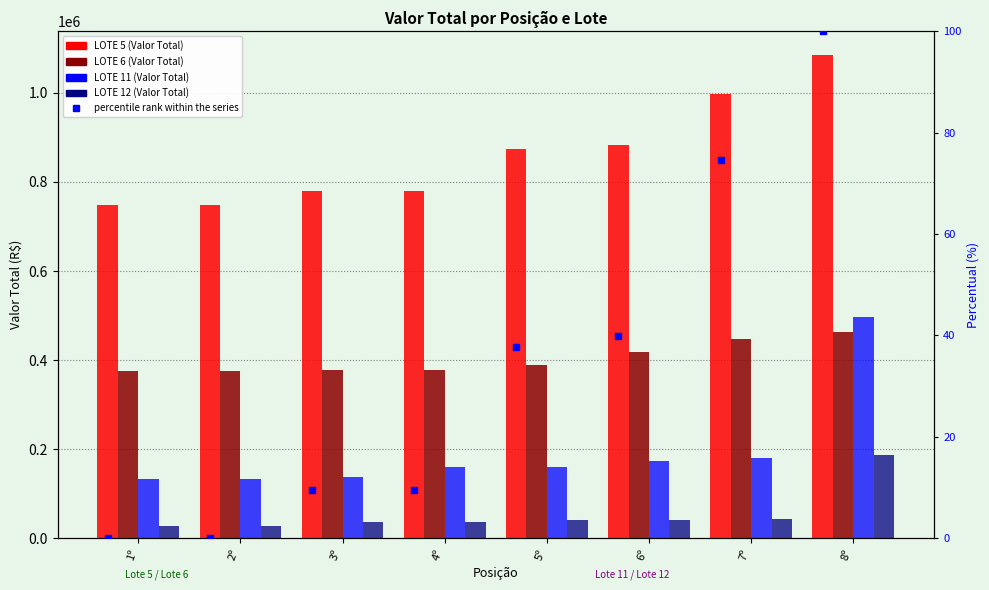

Reading left to right, transcribe all the data shown in this chart.

LOTE 5 (Valor Total): 1º=747899.0	2º=747900.0	3º=779994.5	4º=780000.0	5º=875000.0	6º=882241.6	7º=998414.0	8º=1084000.0
LOTE 6 (Valor Total): 1º=375259.5	2º=375261.9	3º=377000.0	4º=378000.0	5º=390000.0	6º=417900.0	7º=447315.5	8º=461995.0
LOTE 11 (Valor Total): 1º=133191.2	2º=133210.8	3º=138000.0	4º=159996.7	5º=160000.0	6º=172468.2	7º=179000.0	8º=495600.0
LOTE 12 (Valor Total): 1º=27776.2	2º=27800.0	3º=36221.8	4º=36222.0	5º=40000.0	6º=41102.4	7º=43800.0	8º=186450.0